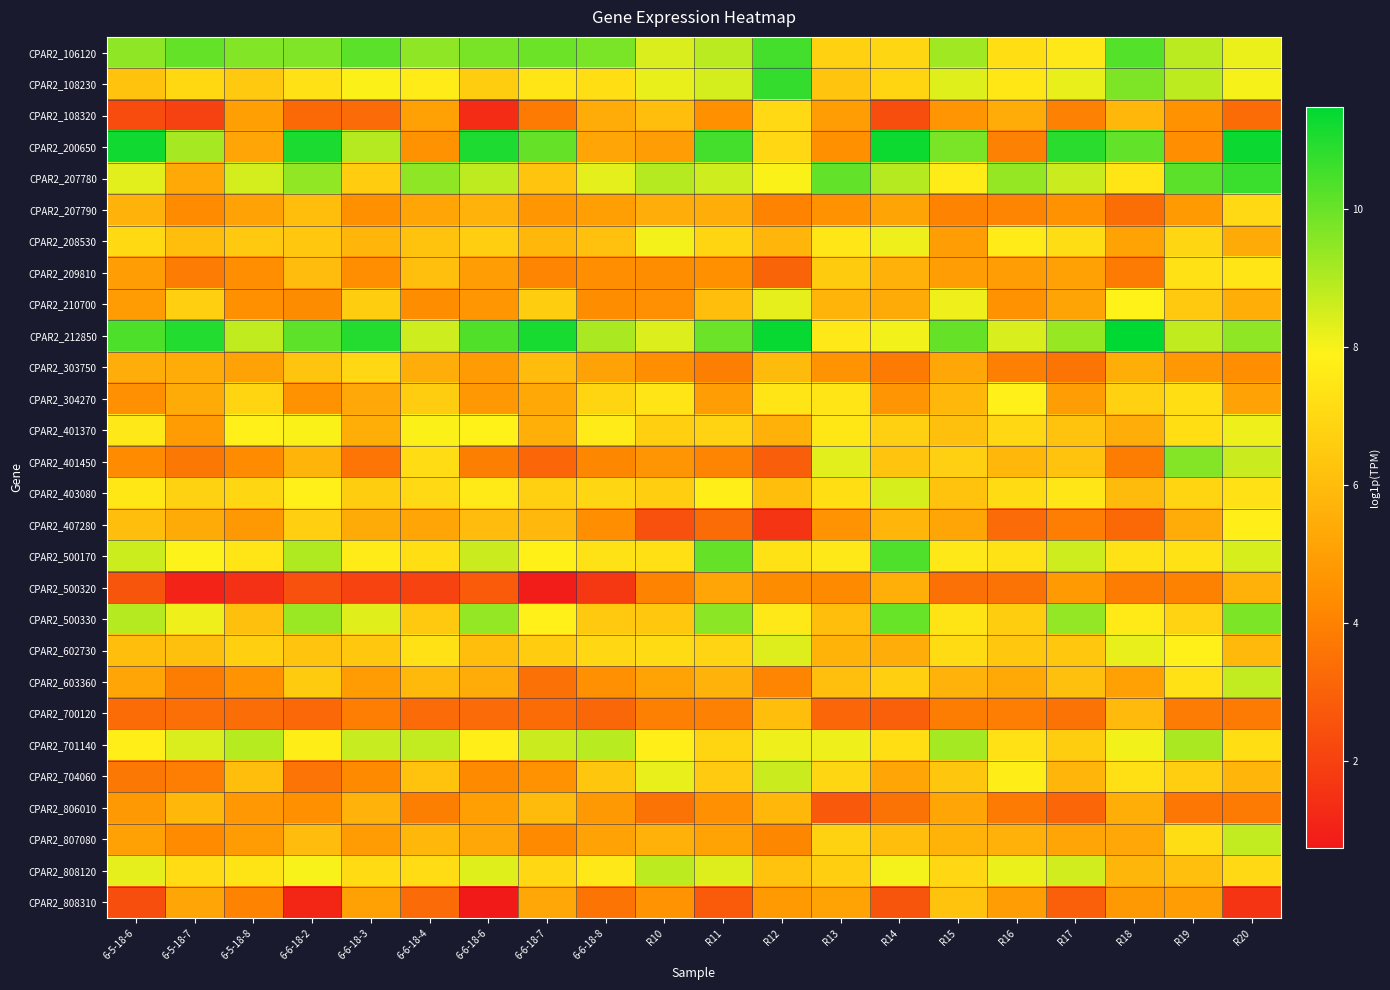

At how many categories does at least one series exceed 8?

20